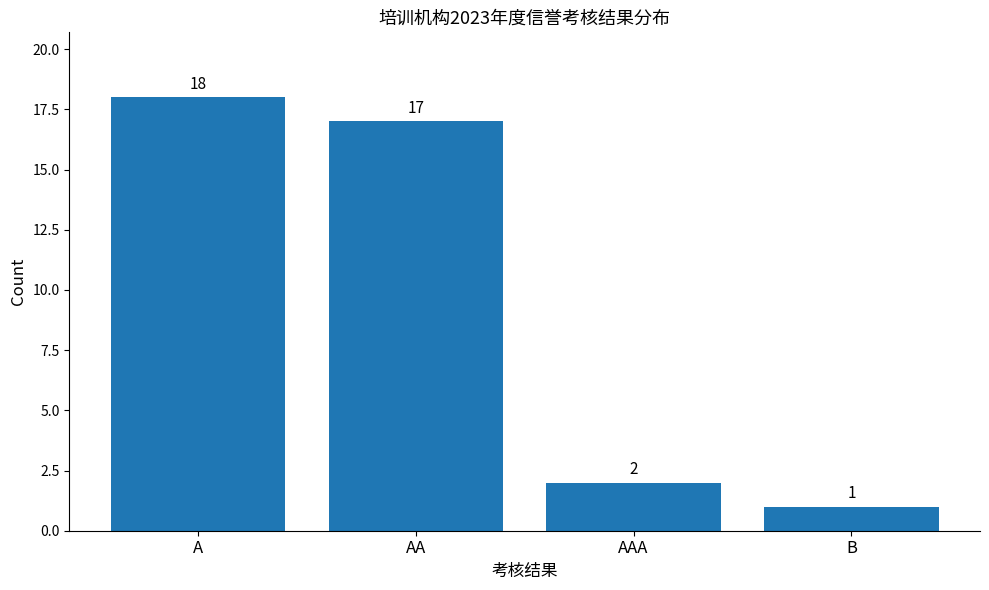

How many bars are there in total?

4